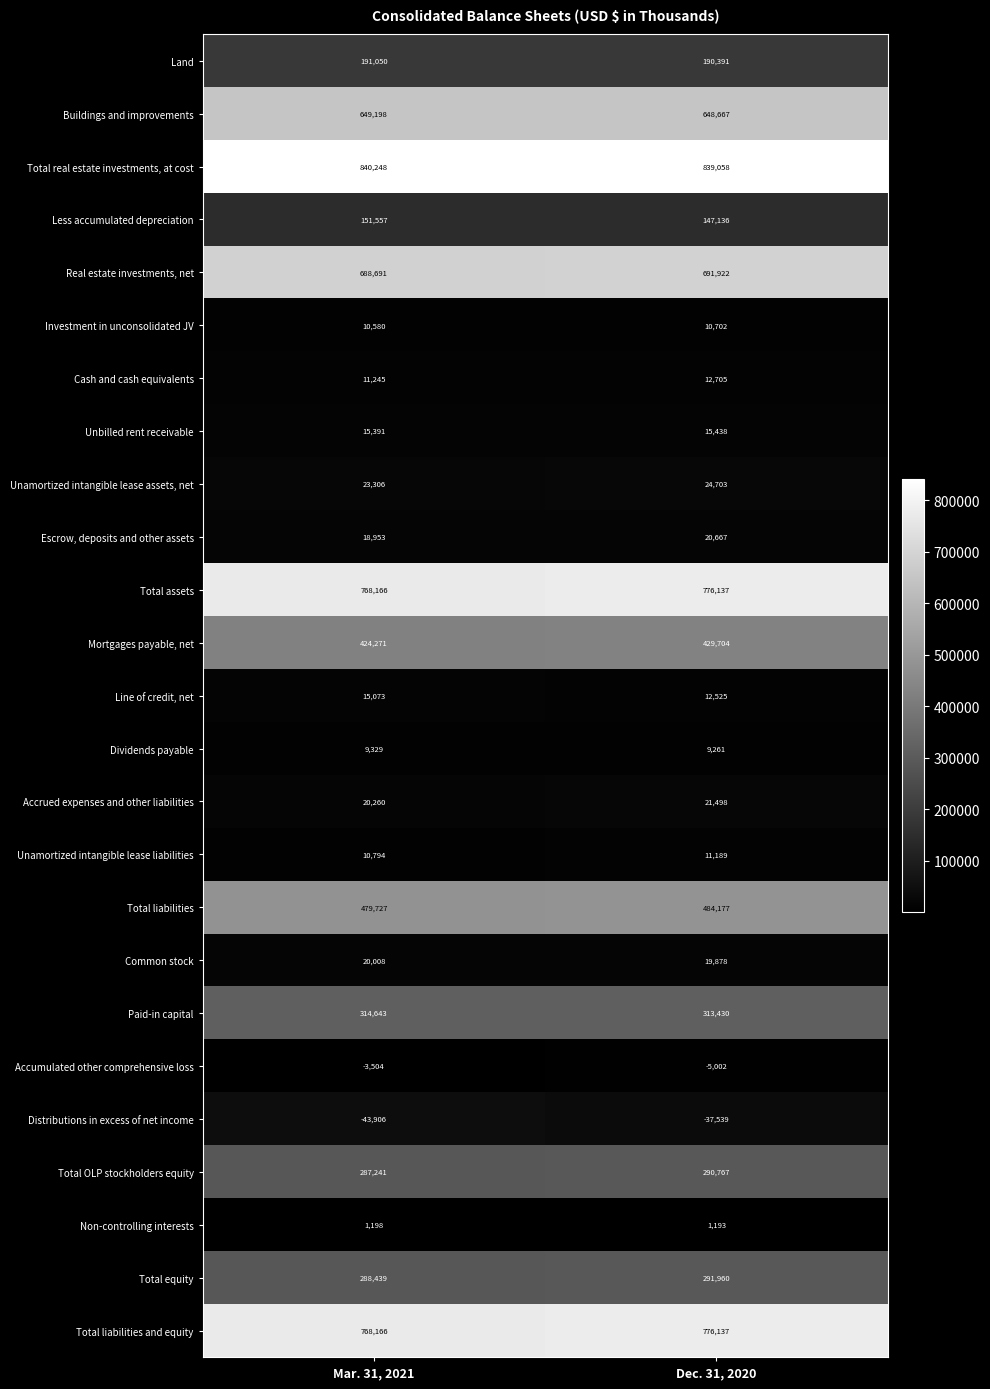

Which series has the largest total across all categories?

Total real estate investments, at cost